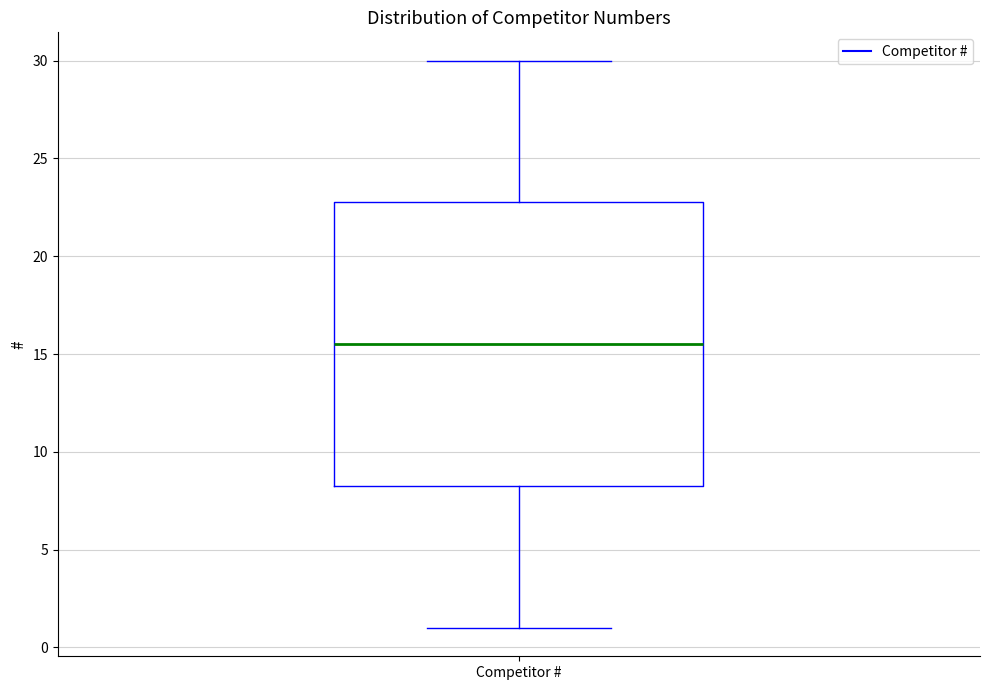

Where is the upper edge of the box for Competitor # on the y-axis? The values are not printed on the chart, so give them approximately, as read against the axis.

23.0